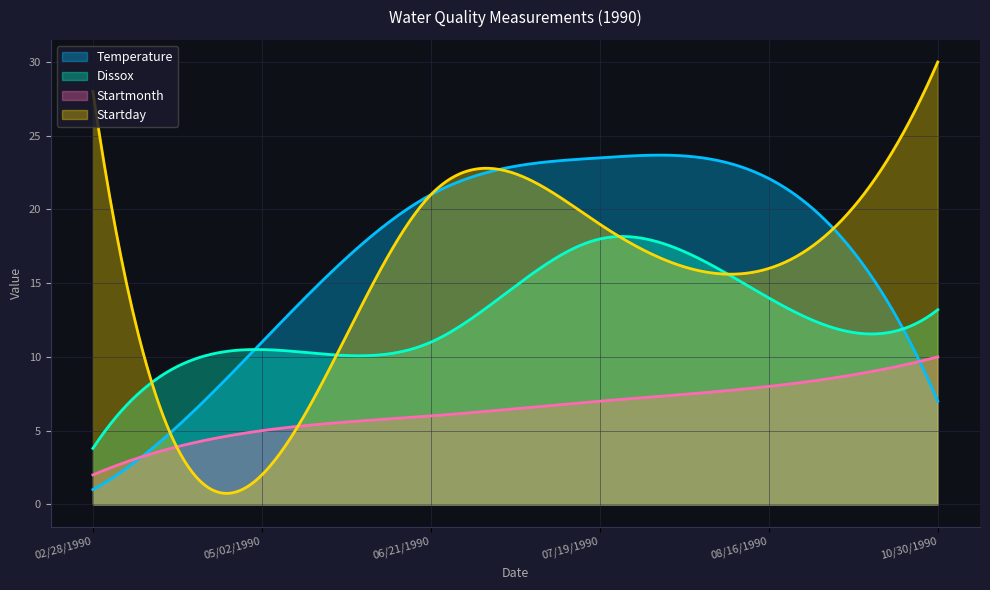

What are all the series names shown in the legend?

Temperature, Dissox, Startmonth, Startday